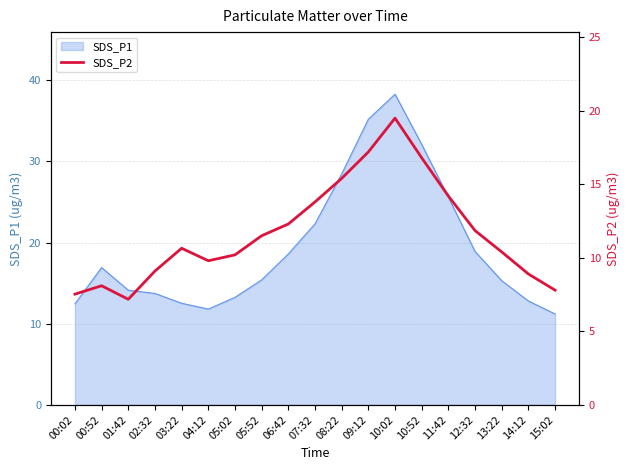

The SDS_P1 series shows 13.2 at 05:02. True or false?

True